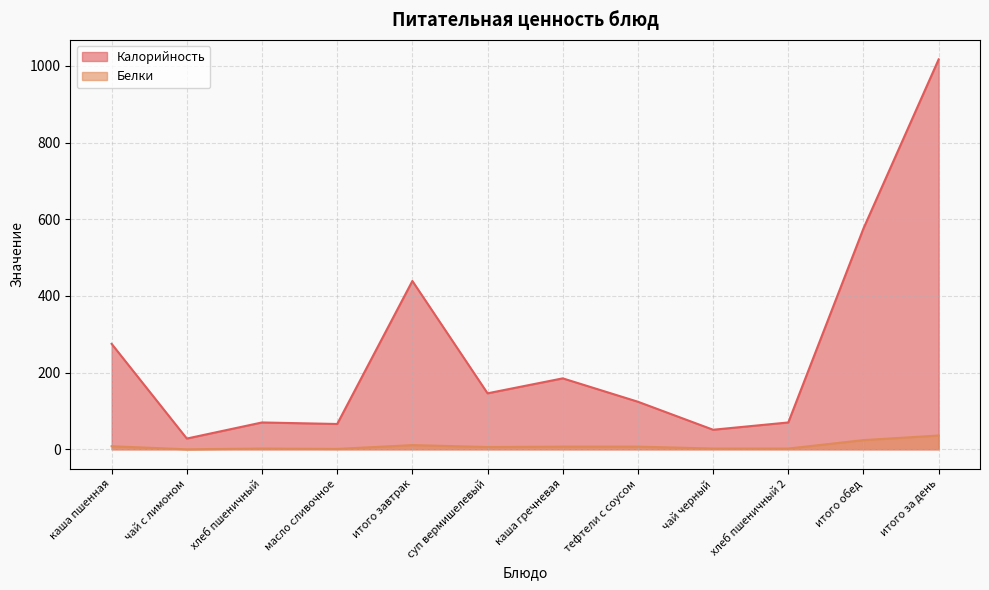

How many data points in Белки are above 7?

4